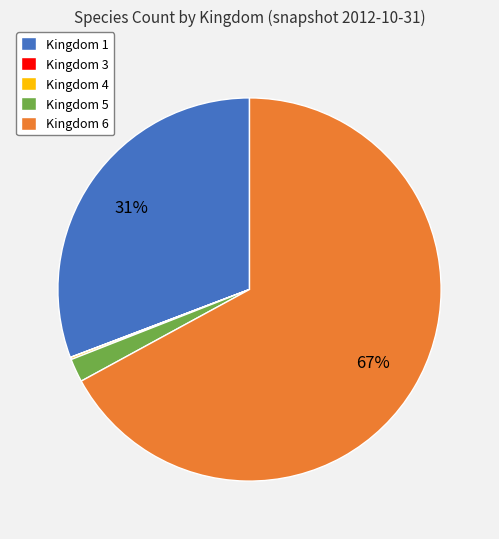

To the nearest percent, what is the difference between the largest and smallest slice percentages?

67%